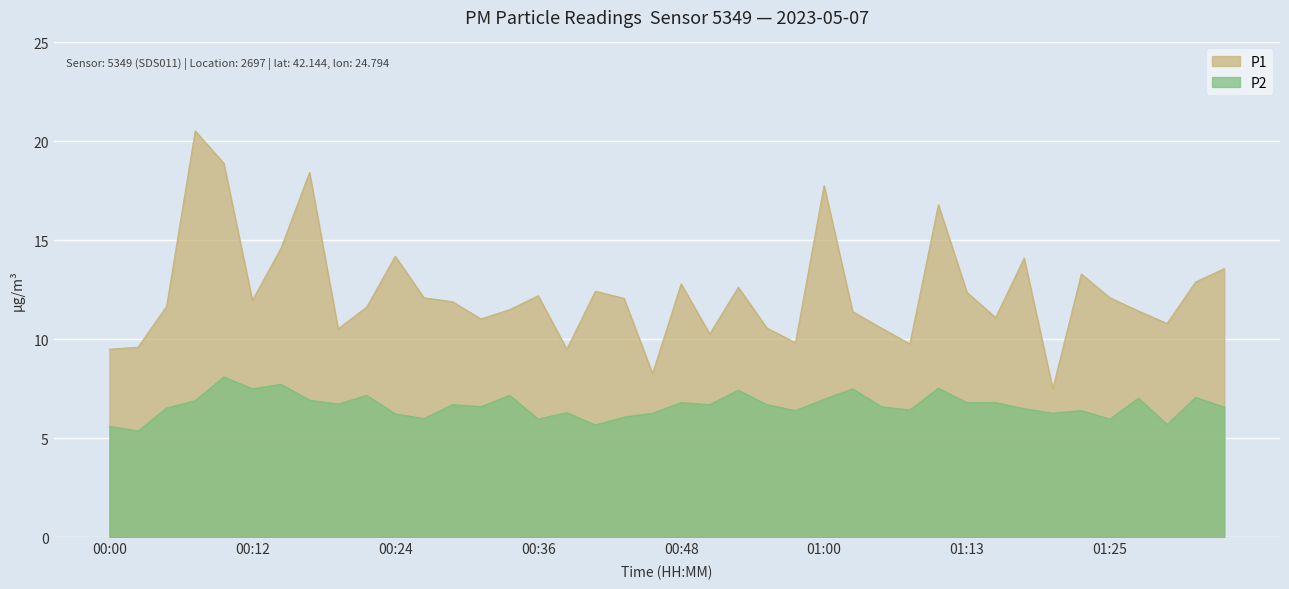

Which has a higher value, 00:26 or 00:07?

00:07